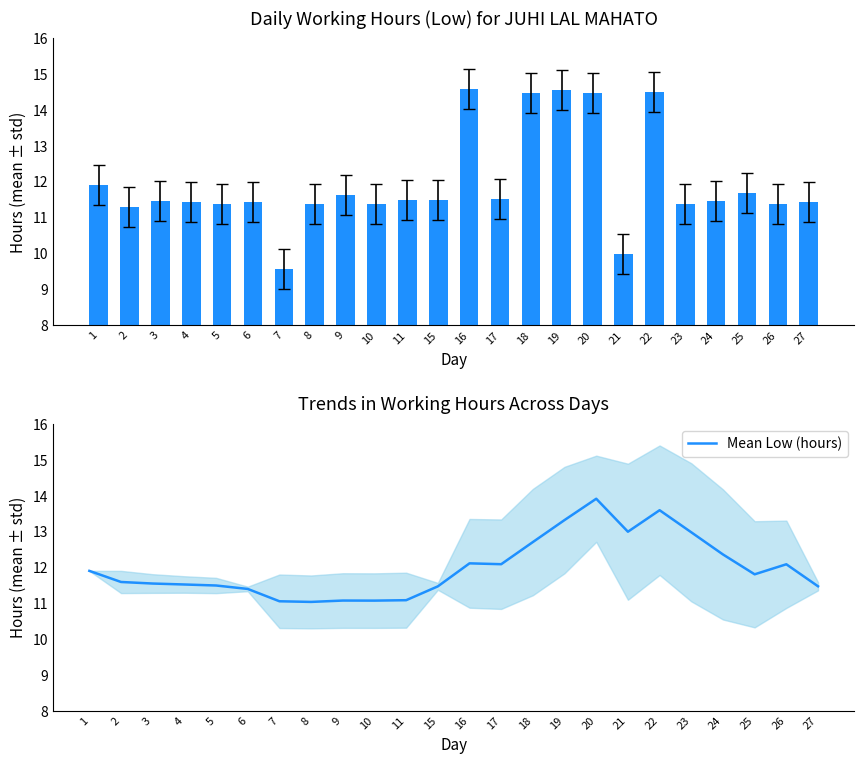

Rank the series at 4 from lowest to highest value.

Low (hours), Mean Low (hours)